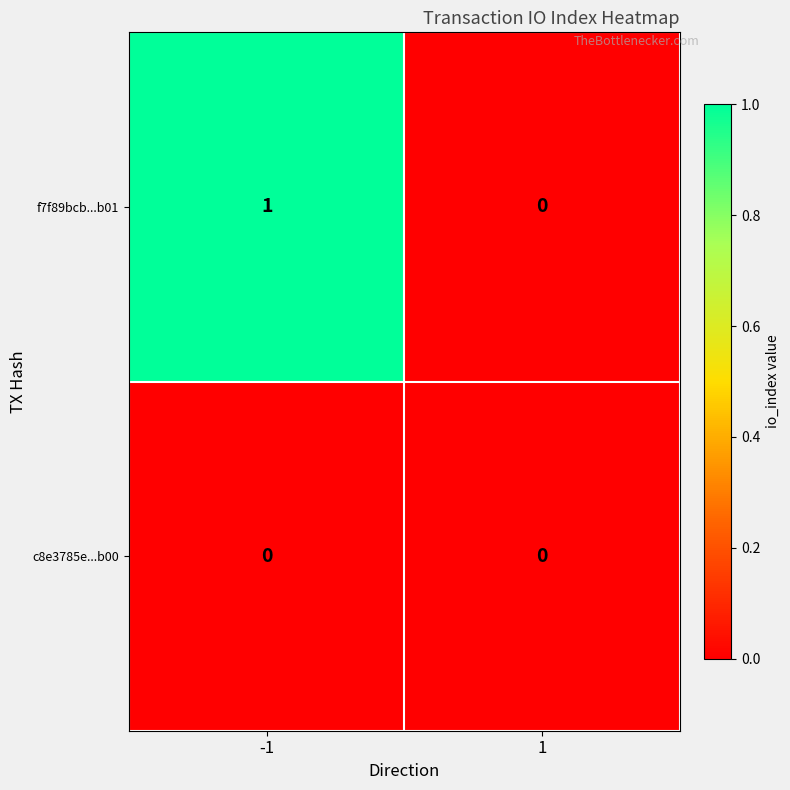

List the series in order of their peak value, highest first.

f7f89bcb...b01, c8e3785e...b00